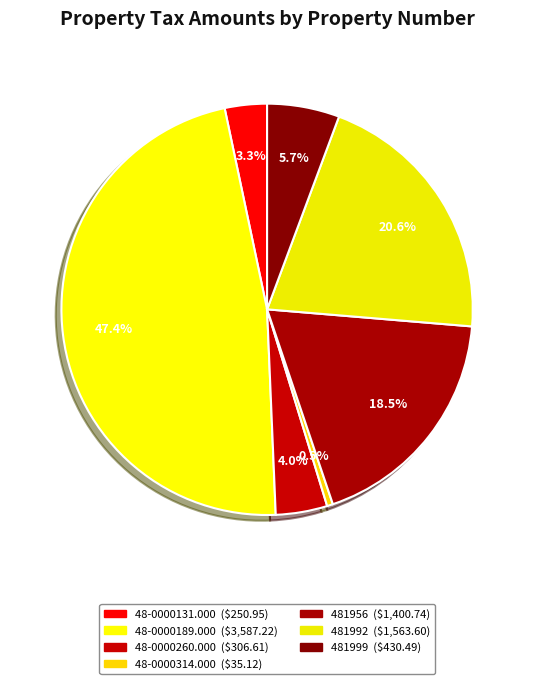

Approximately how many times larger is the value at 48-0000189.000 compared to 48-0000314.000?

102.1